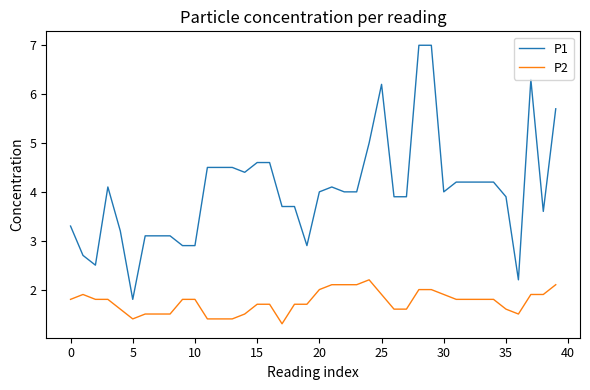

Which series has the largest total across all categories?

P1